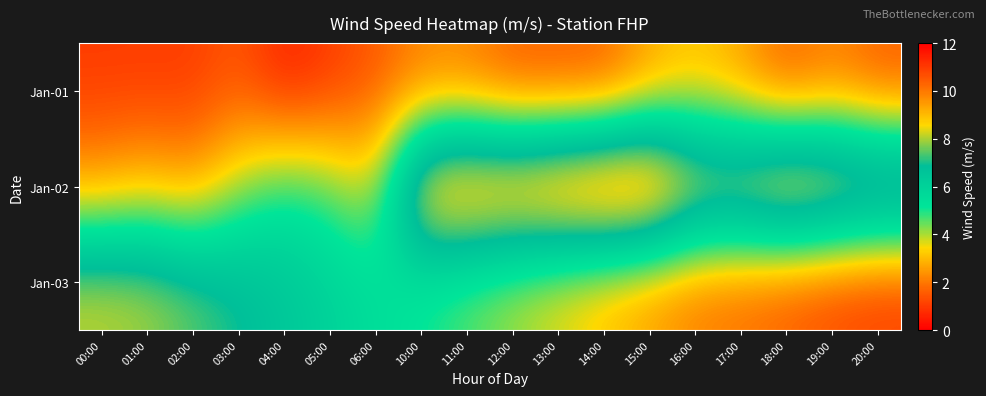

Reading left to right, what are all the values shown in this chart?

Jan-01: 00:00=1.0	01:00=1.0	02:00=1.0	03:00=1.5	04:00=0.5	05:00=1.0	06:00=1.5	10:00=2.1	11:00=2.1	12:00=1.5	13:00=1.5	14:00=1.5	15:00=2.6	16:00=3.1	17:00=2.6	18:00=1.5	19:00=2.1	20:00=1.5
Jan-02: 00:00=2.6	01:00=3.1	02:00=2.6	03:00=4.1	04:00=5.1	05:00=4.6	06:00=3.6	10:00=9.8	11:00=10.3	12:00=10.3	13:00=10.8	14:00=11.3	15:00=11.3	16:00=9.3	17:00=9.3	18:00=10.3	19:00=9.8	20:00=9.3
Jan-03: 00:00=8.2	01:00=8.0	02:00=7.5	03:00=7.0	04:00=6.5	05:00=6.0	06:00=5.5	10:00=5.0	11:00=4.5	12:00=4.0	13:00=3.5	14:00=3.0	15:00=2.5	16:00=2.0	17:00=1.8	18:00=1.5	19:00=1.2	20:00=1.0